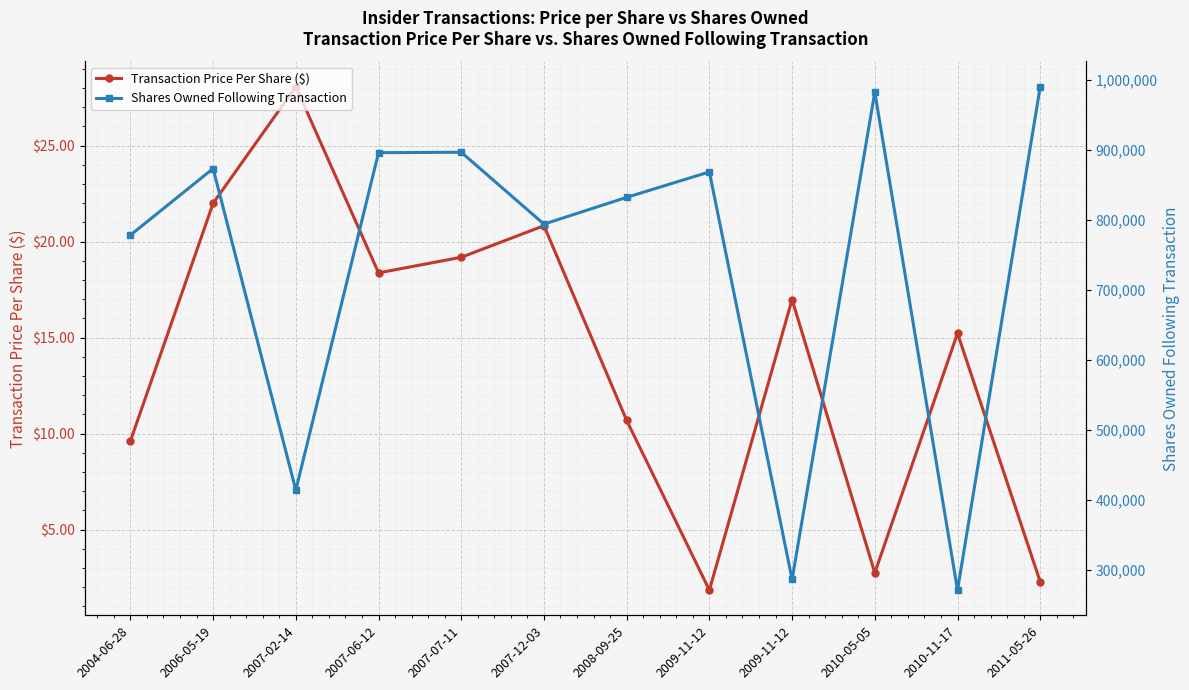

What is the approximate value of Shares Owned Following Transaction at 2010-05-05?

982586.0